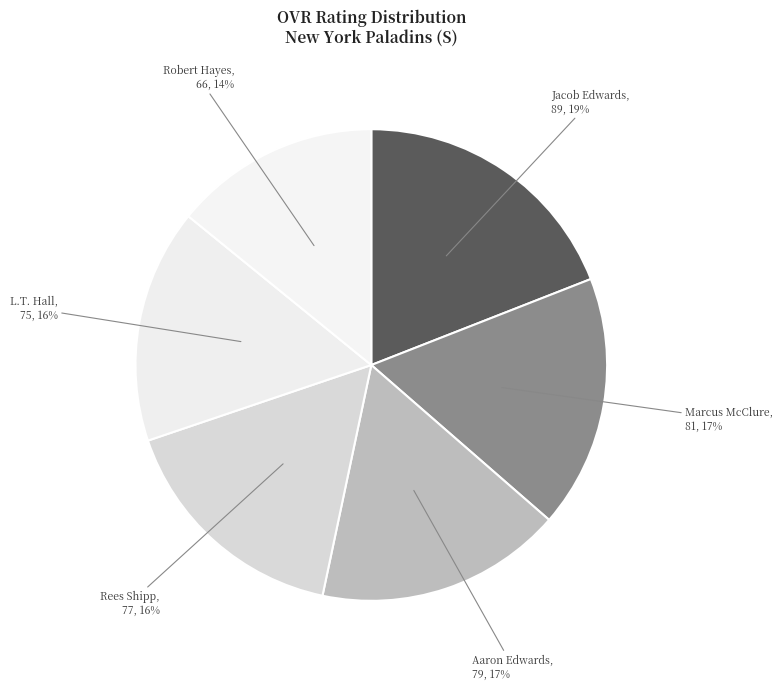

Which category has the smallest portion of the pie?

Robert Hayes